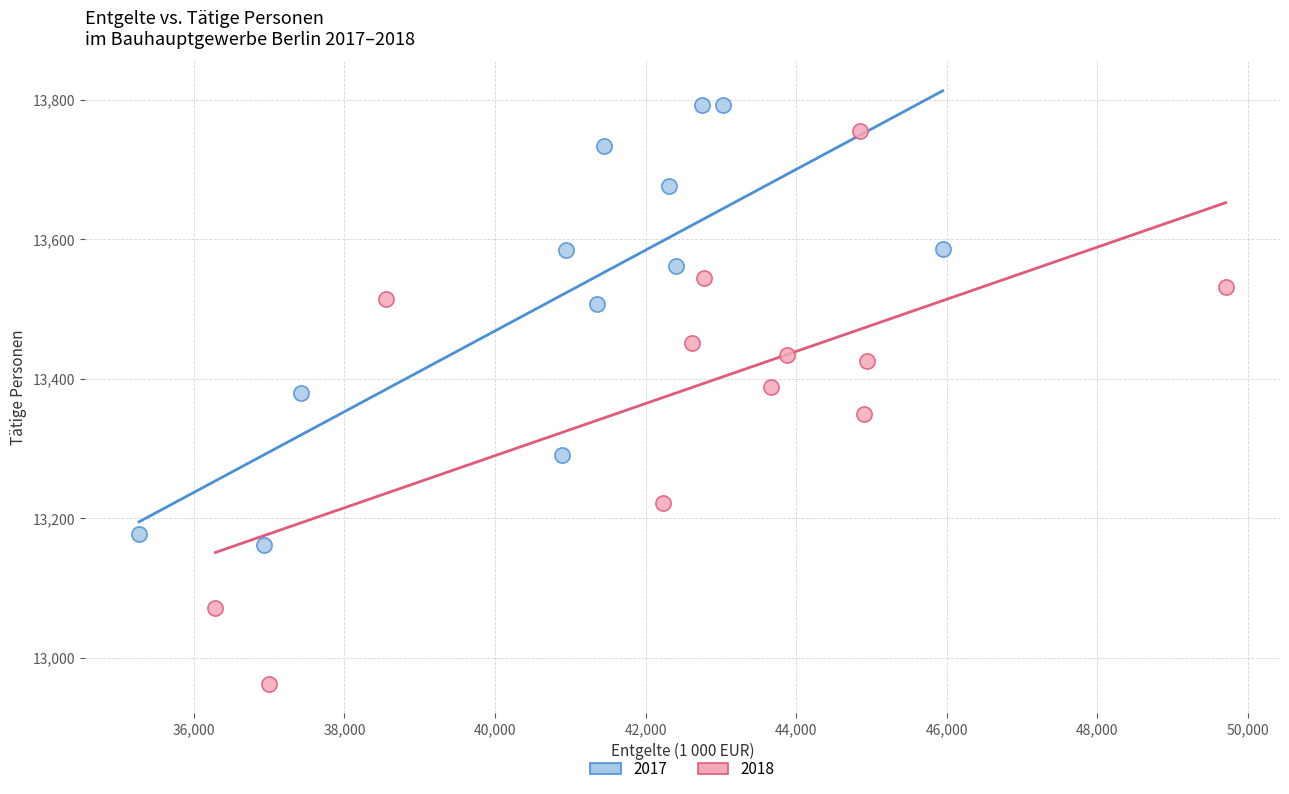

Which series contains the lowest Y value?

2018